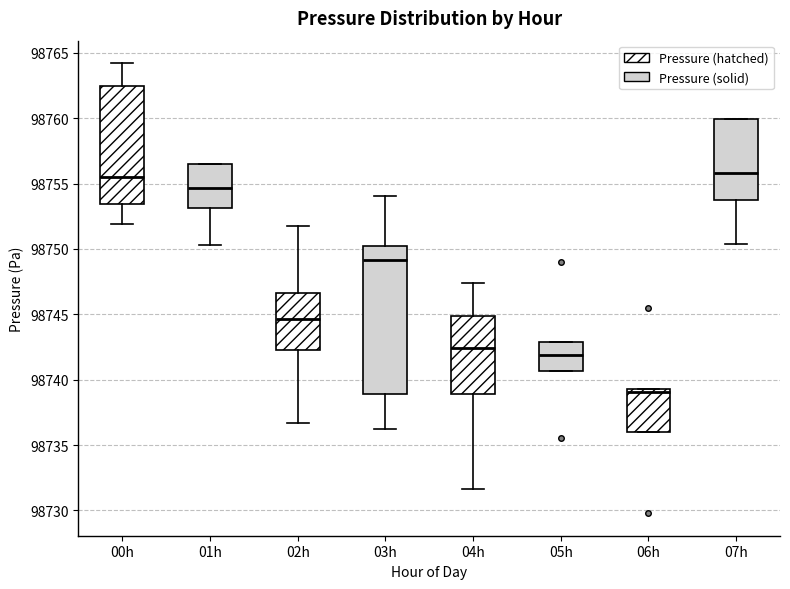

Reading left to right, transcribe this box plot: for each box, give where its median line is, the range the box spans, and where its two whiskers end, as read against the y-axis. The values are not printed on the chart, so give them approximately, as read against the axis.

00h: median 98755.5, box 98753.5 to 98762.5, whiskers 98752.0 to 98764.0
01h: median 98754.5, box 98753.0 to 98756.5, whiskers 98750.5 to 98756.5
02h: median 98744.5, box 98742.5 to 98746.5, whiskers 98736.5 to 98752.0
03h: median 98749.0, box 98739.0 to 98750.0, whiskers 98736.5 to 98754.0
04h: median 98742.5, box 98739.0 to 98745.0, whiskers 98731.5 to 98747.5
05h: median 98742.0, box 98740.5 to 98743.0, whiskers 98740.5 to 98743.0
06h: median 98739.0, box 98736.0 to 98739.5, whiskers 98736.0 to 98739.5
07h: median 98756.0, box 98754.0 to 98760.0, whiskers 98750.5 to 98760.0